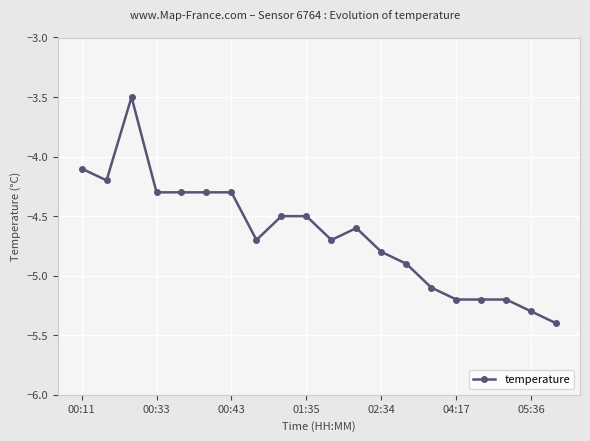

What is the greatest value displayed?

-3.5